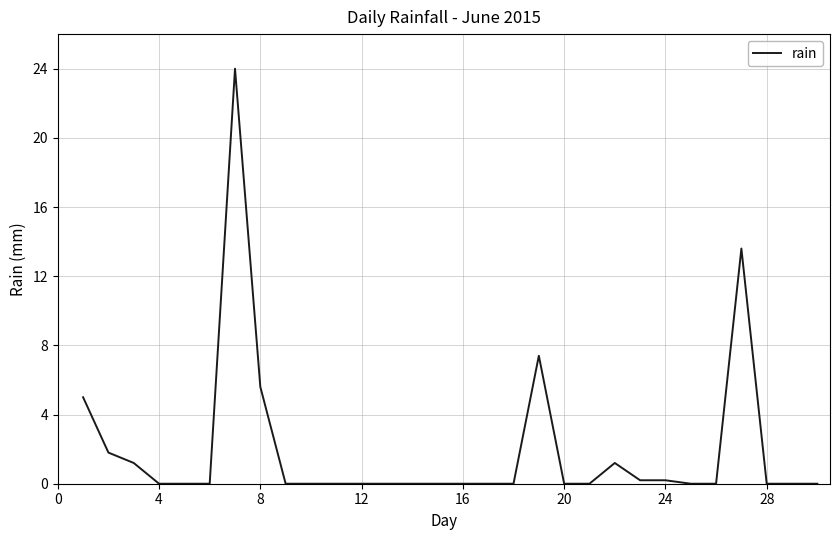

What is the average value?

2.0